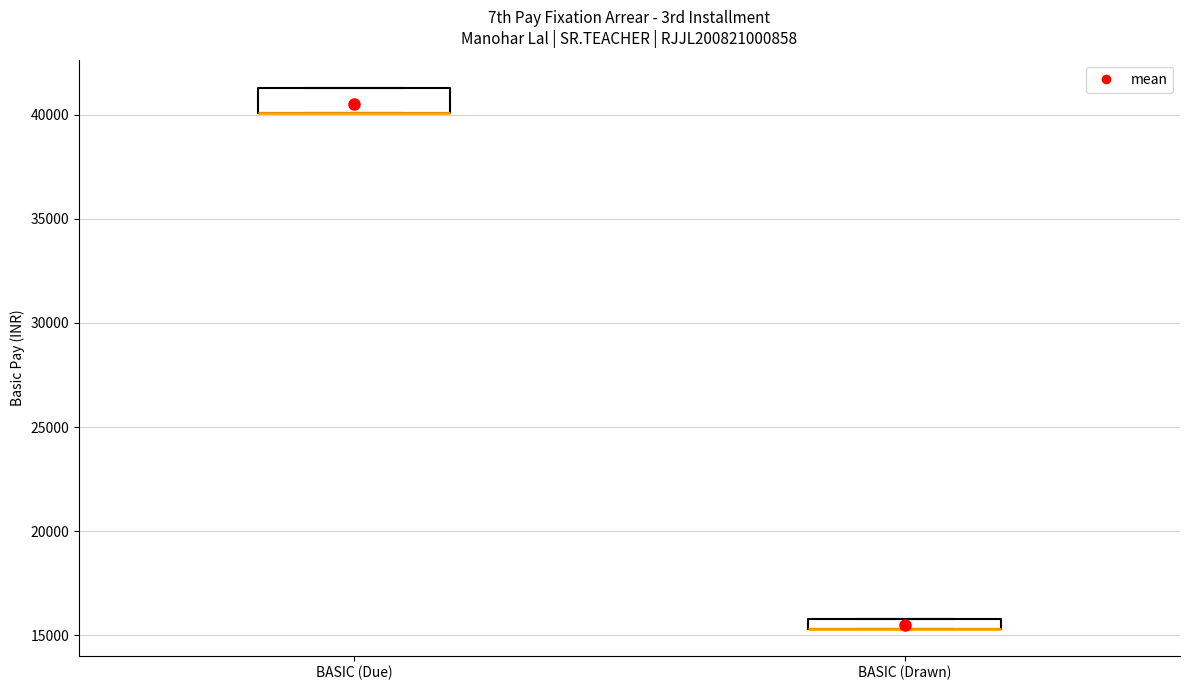

Which box is the tallest, from its lower edge to its upper edge?

BASIC (Due)